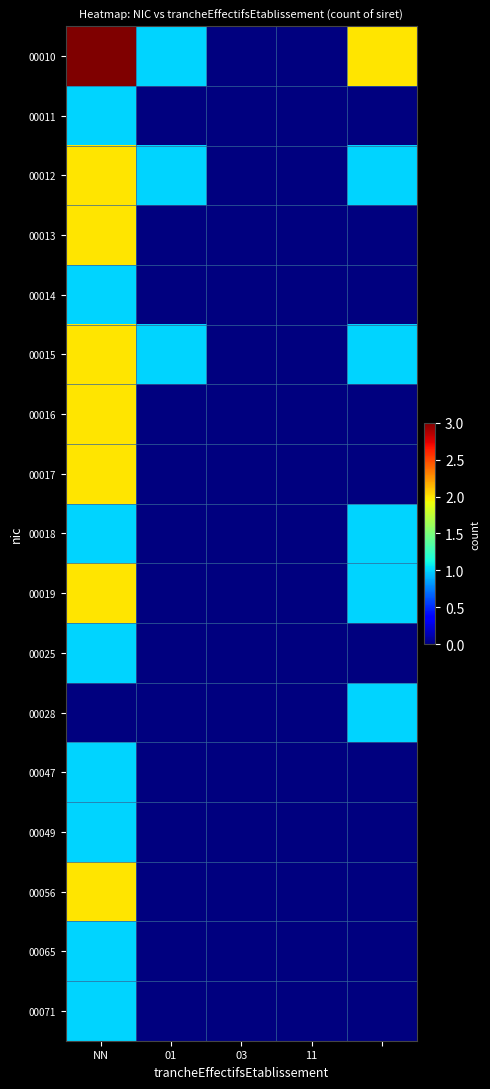

How many data points does each series have?

5